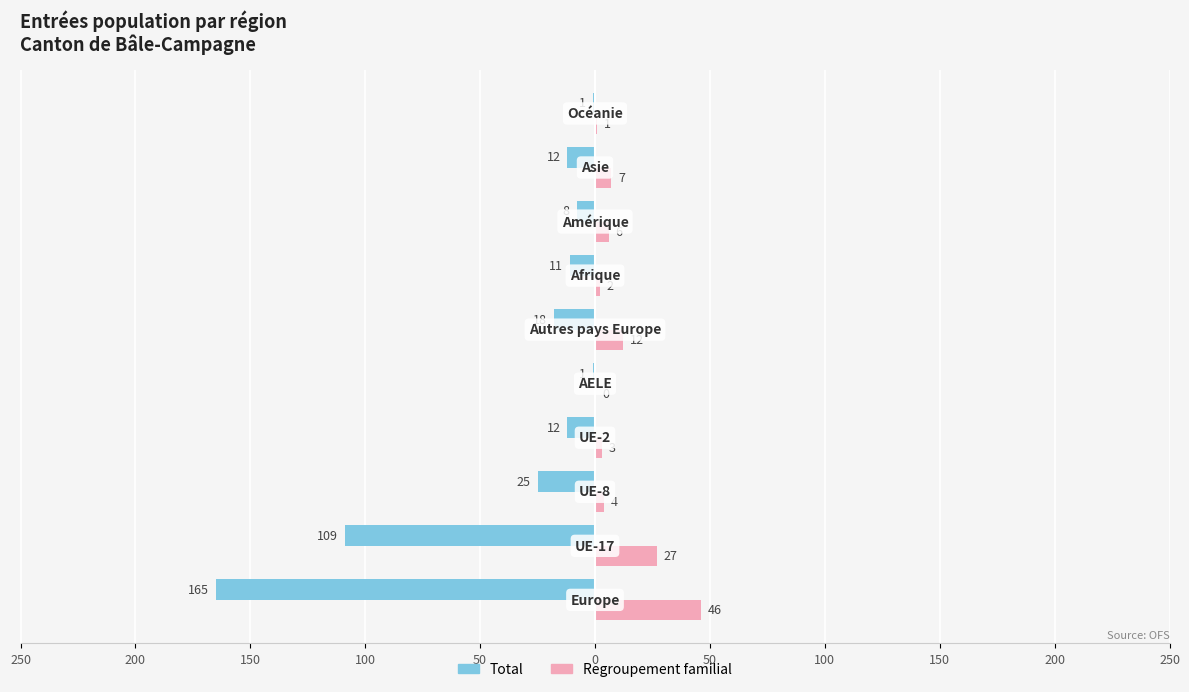

What is the sum of all Regroupement familial values?

108